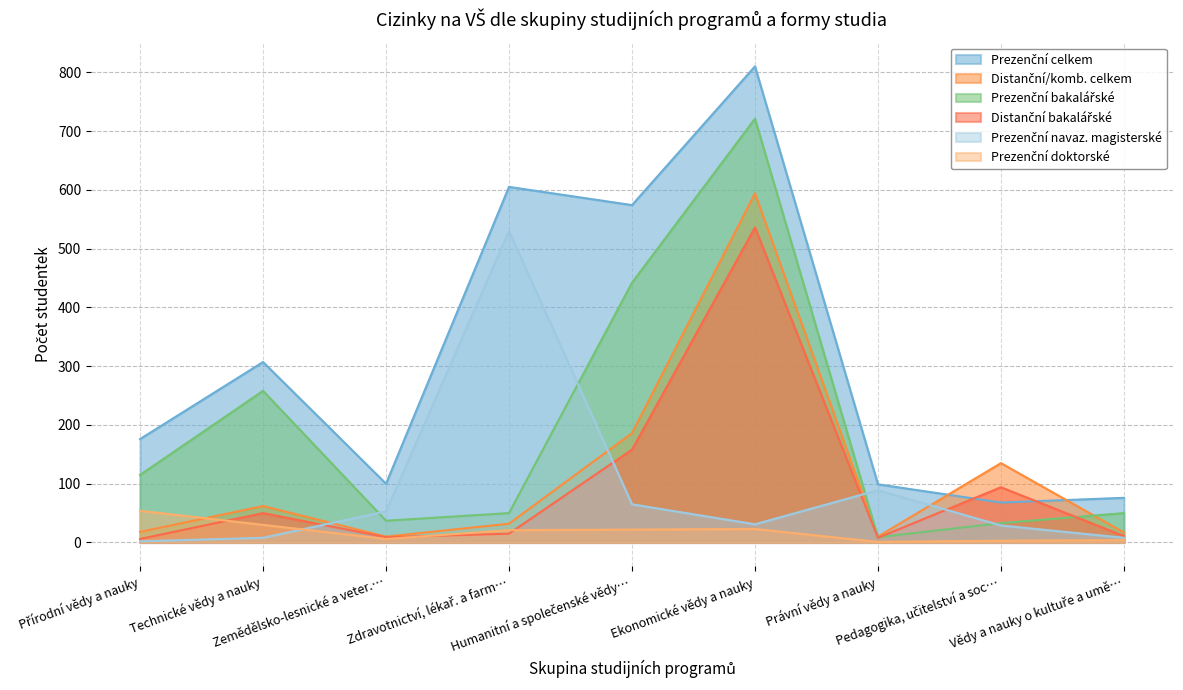

True or false: Prezenční doktorské has more than 1 interior local peaks.

False